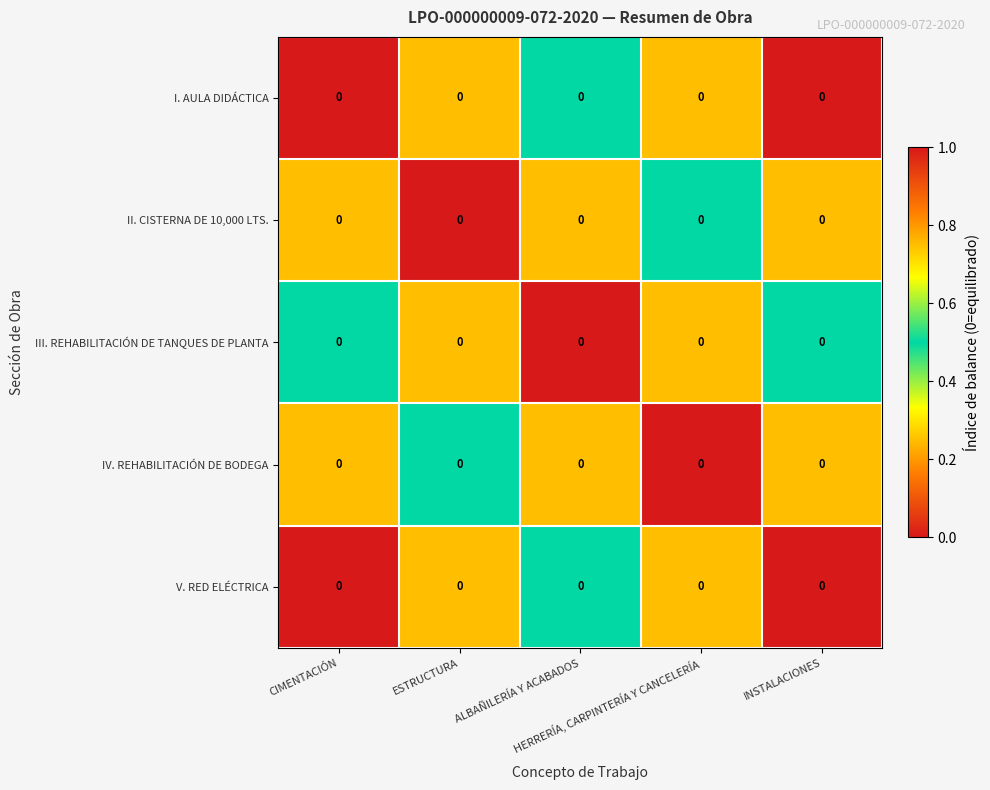

The row_0 series shows 0.5 at ALBAÑILERÍA Y ACABADOS. True or false?

True